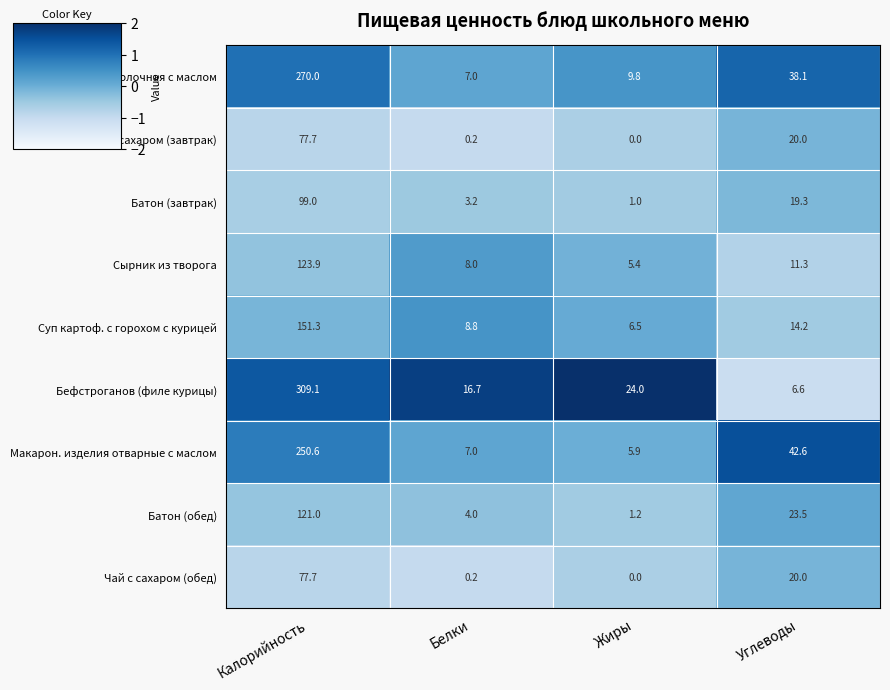

What is the maximum value shown in the chart?

309.1